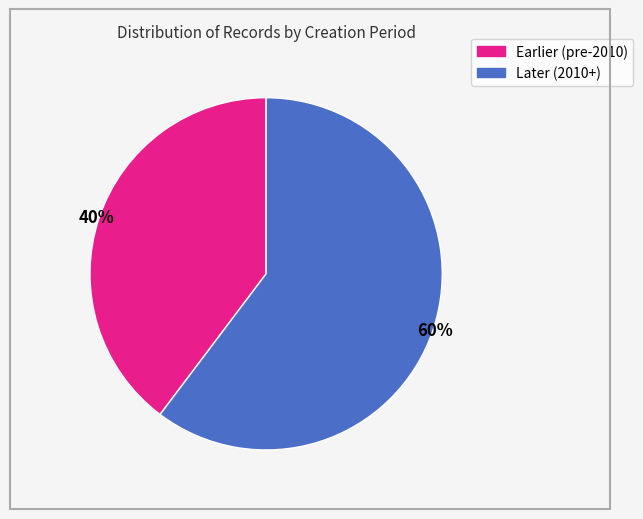

Is there any slice that represents more than half of the pie?

Yes